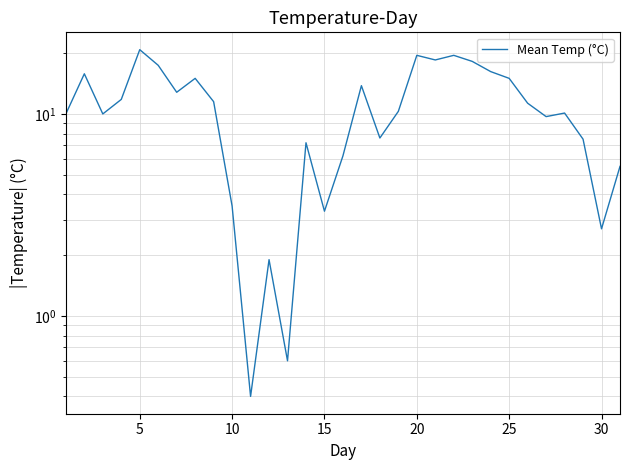

Reading right to left, list all the values displayed in this chart.

5.5	2.7	7.5	10.1	9.7	11.3	15.0	16.2	18.2	19.5	18.5	19.5	10.3	7.6	13.8	6.2	3.3	7.2	0.6	1.9	0.4	3.5	11.5	15.0	12.8	17.4	20.8	11.8	10.0	15.8	10.0